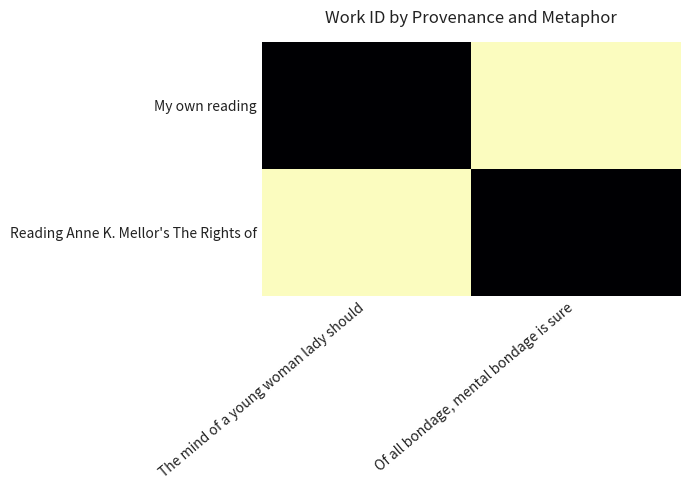

What is the smallest value displayed?

5871